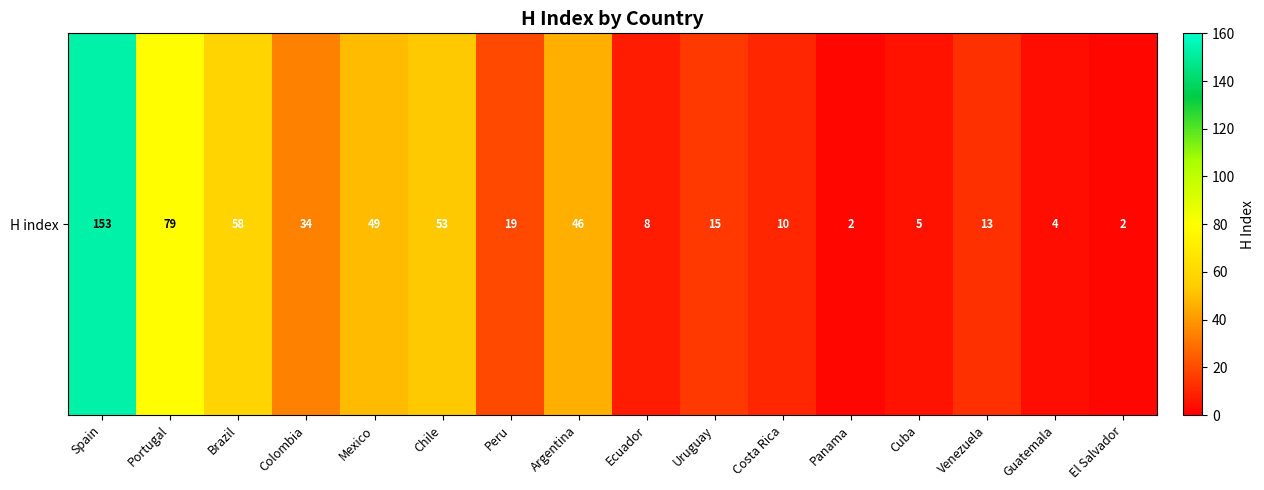

Where does the data first go above 19?

Spain